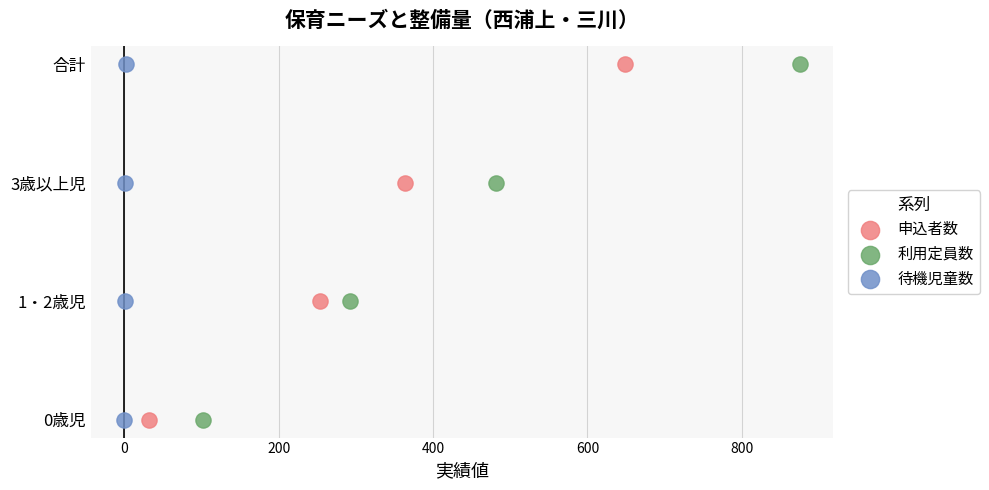

What are all the series names shown in the legend?

申込者数, 利用定員数, 待機児童数